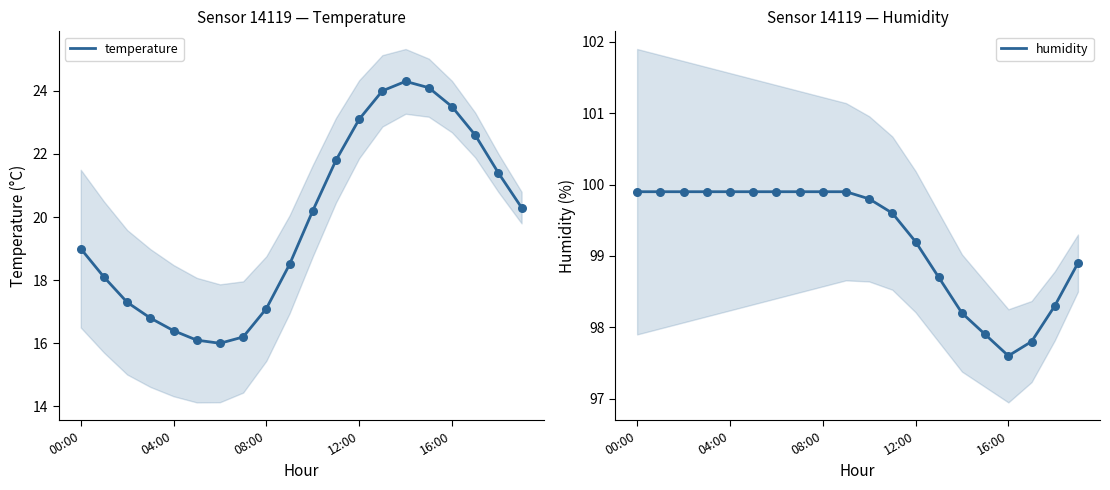

What are all the series names shown in the legend?

temperature, humidity